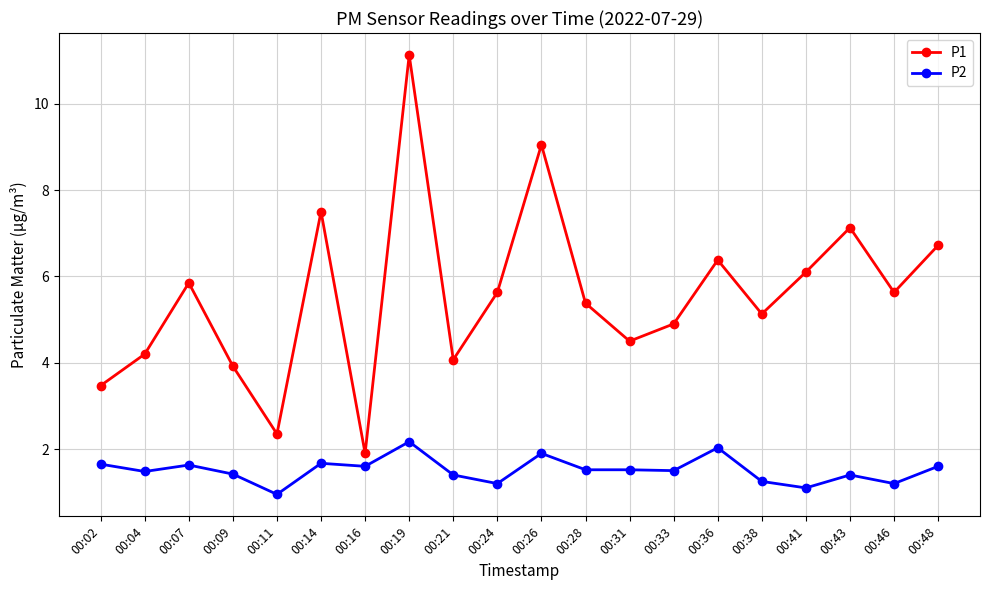

List the series in order of their overall mean, highest first.

P1, P2